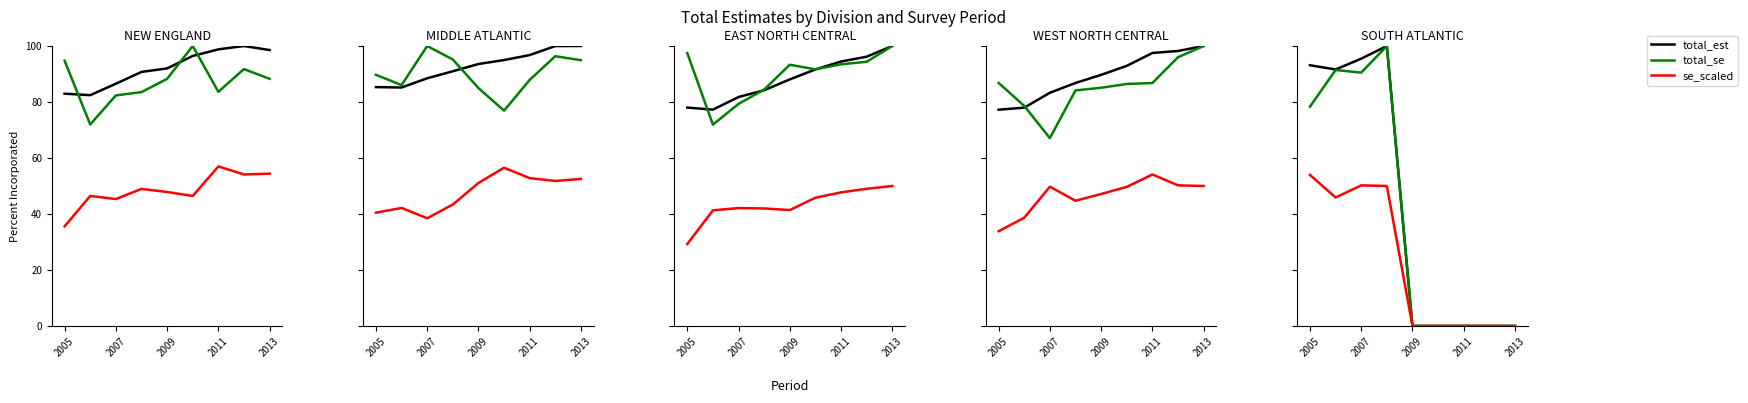

What are all the series names shown in the legend?

total_est, total_se, se_scaled